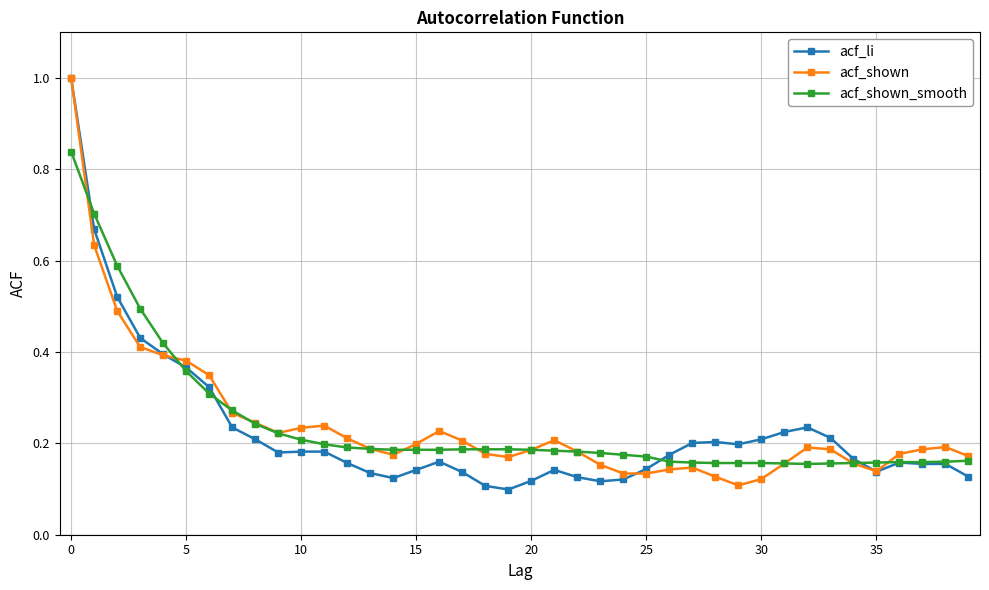

What is the highest value of the acf_shown series?

1.0